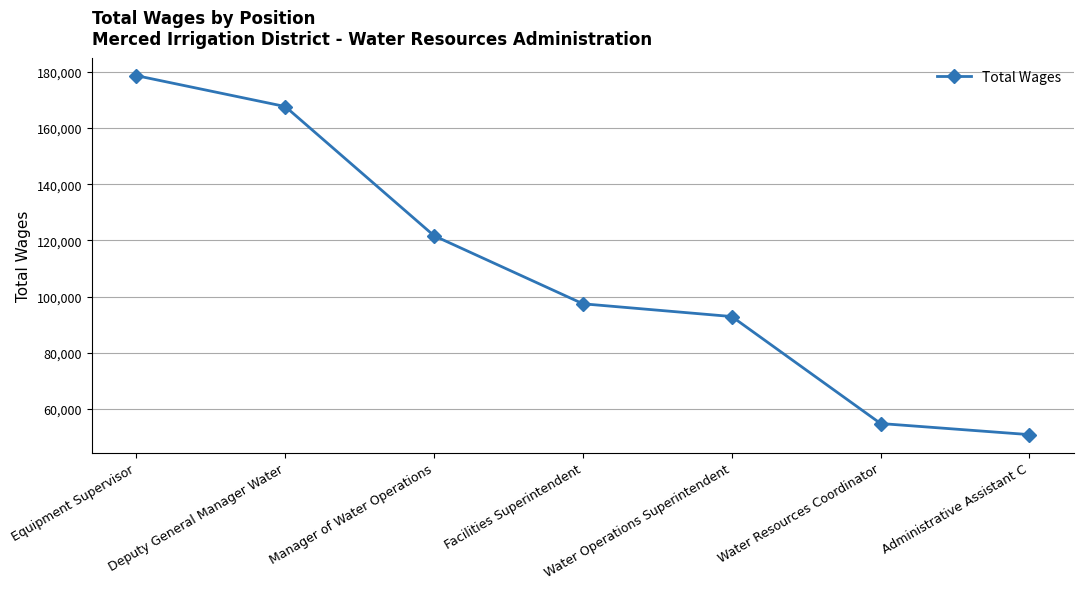

Approximately how many times larger is the value at Deputy General Manager Water compared to Water Operations Superintendent?

1.8